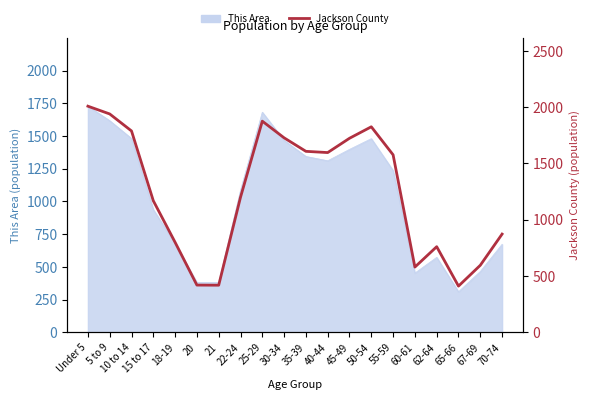

What is the difference between the maximum and minimum values?

1598